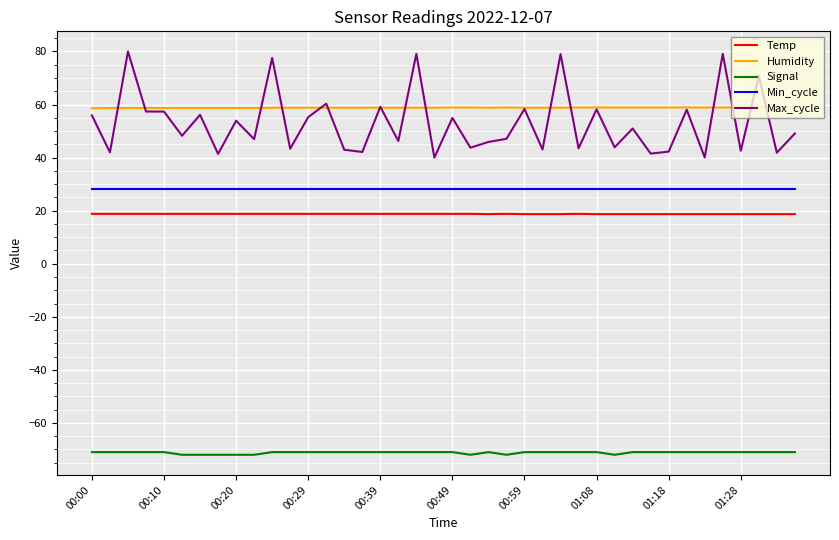

True or false: Humidity and Min_cycle cross at least once.

False